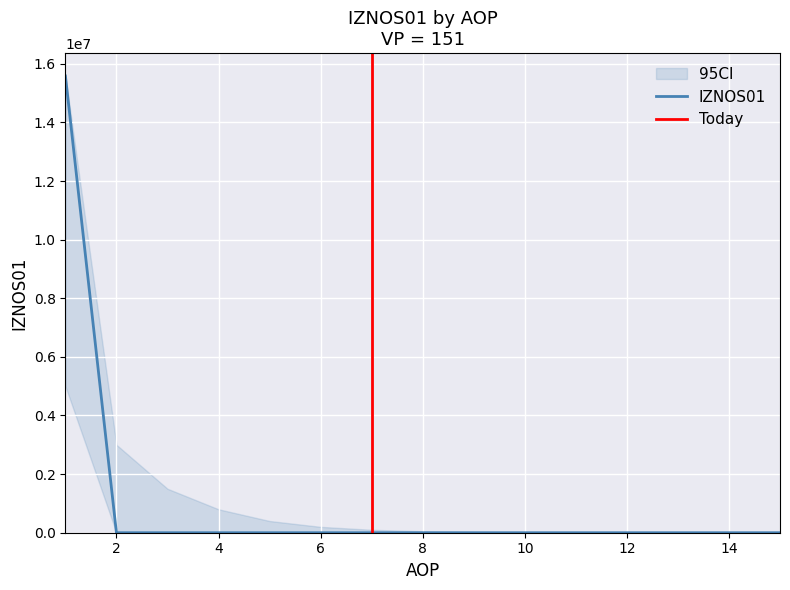

True or false: IZNOS02 and RAZLIKA intersect in this chart.

False